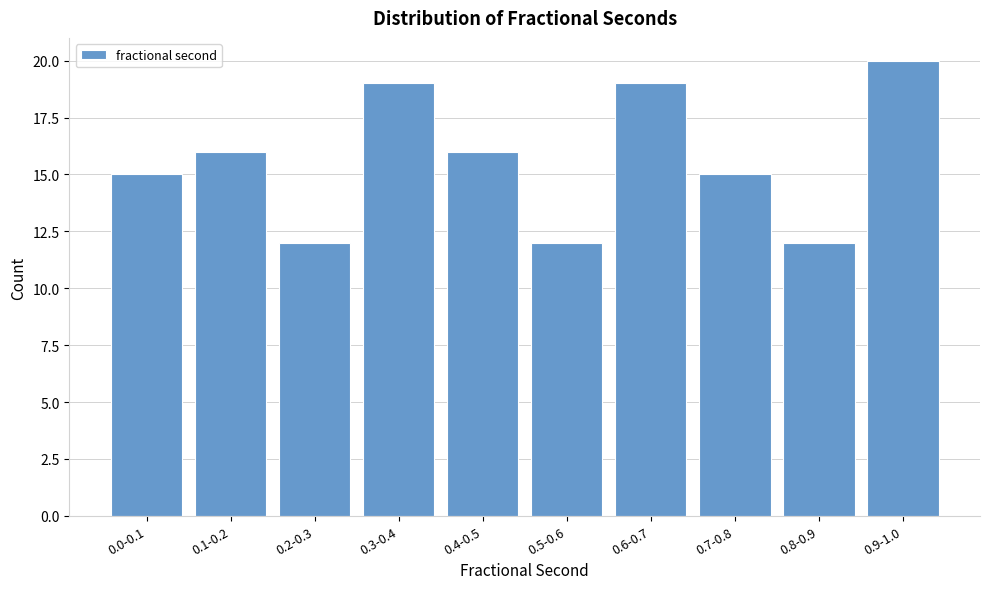

Reading left to right, extract all data points from this chart.

15	16	12	19	16	12	19	15	12	20